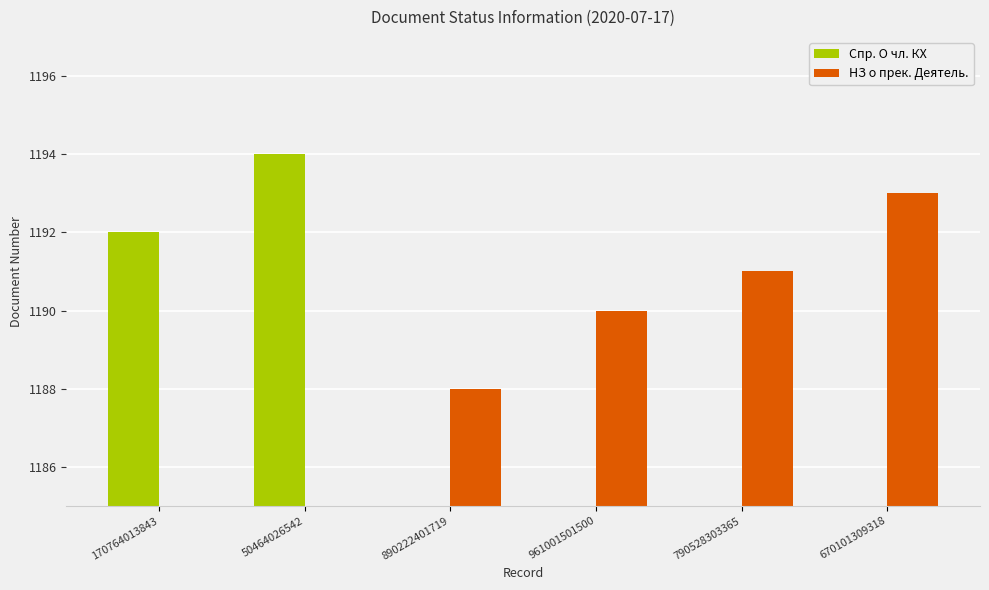

What is the maximum value shown in the chart?

1194